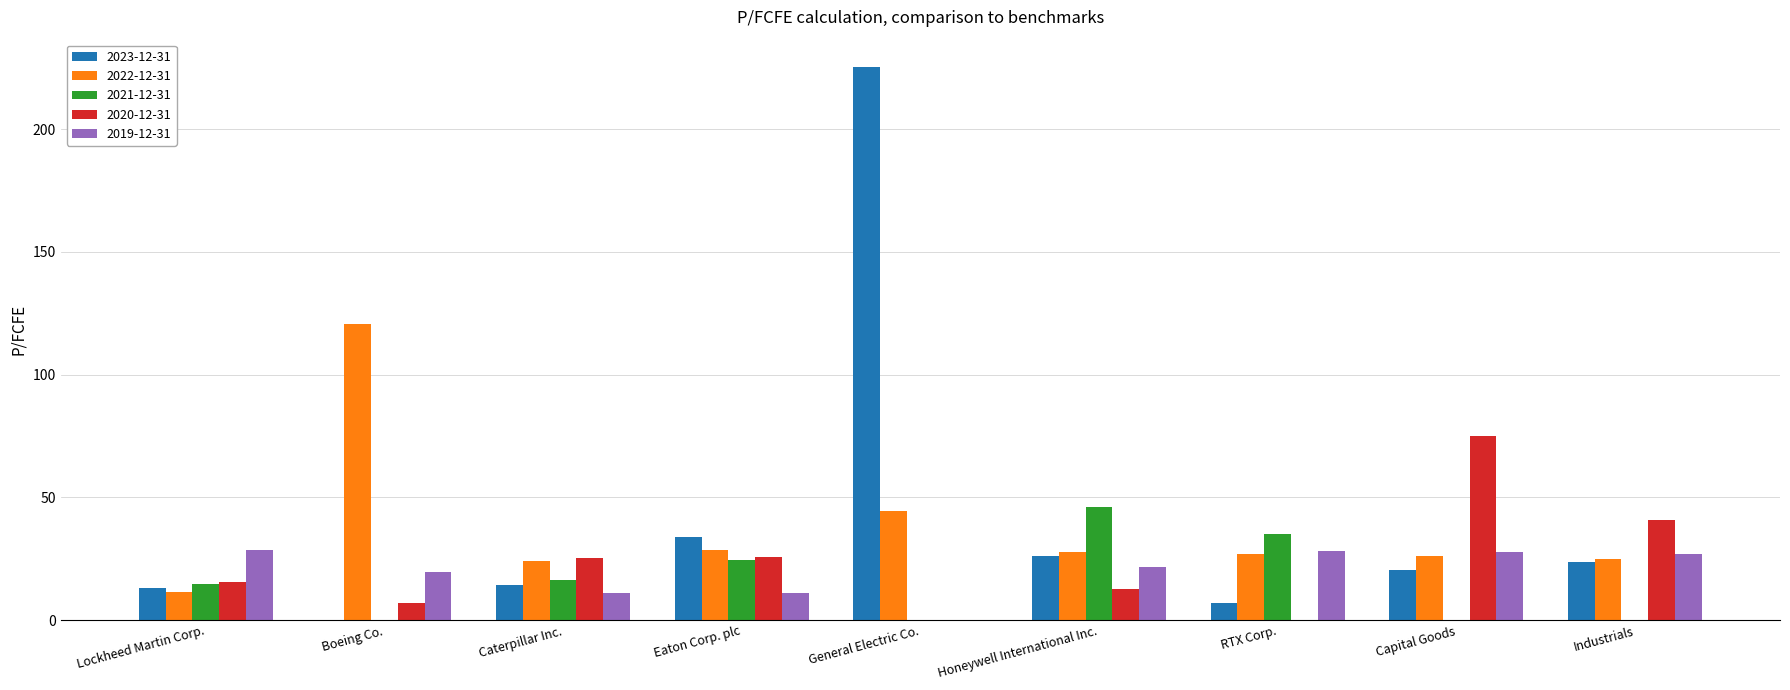

At which category does the chart reach its peak across all series?

General Electric Co.